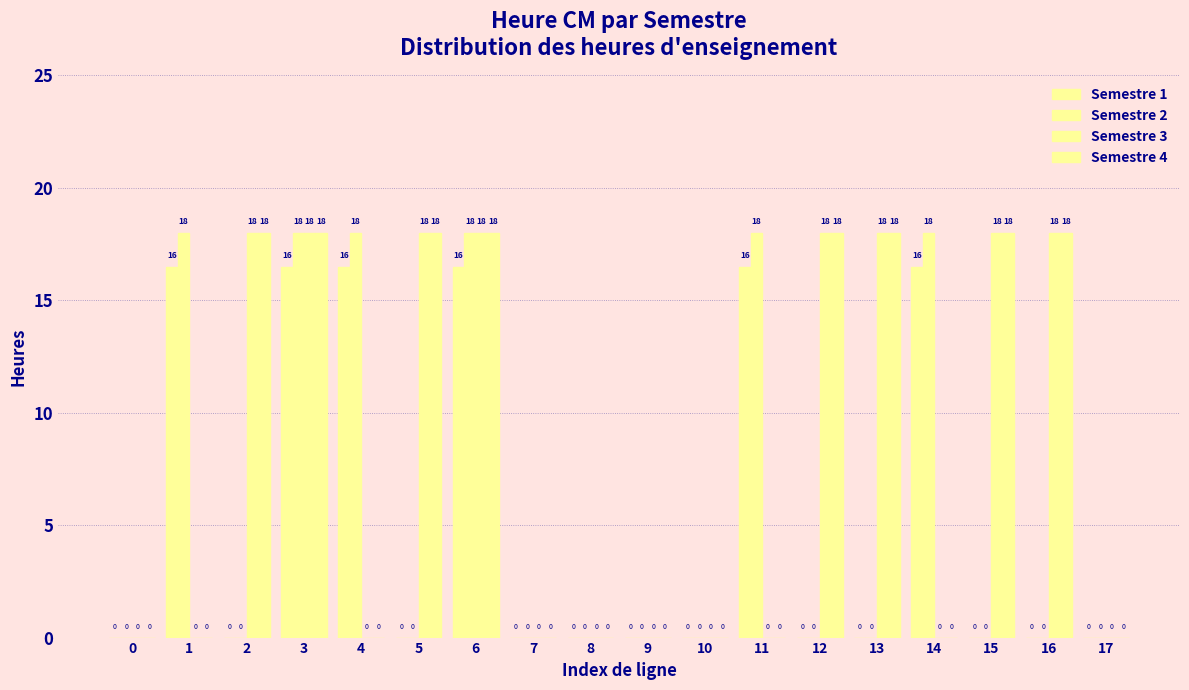

What is the sum of all Semestre 4 values?

144.0